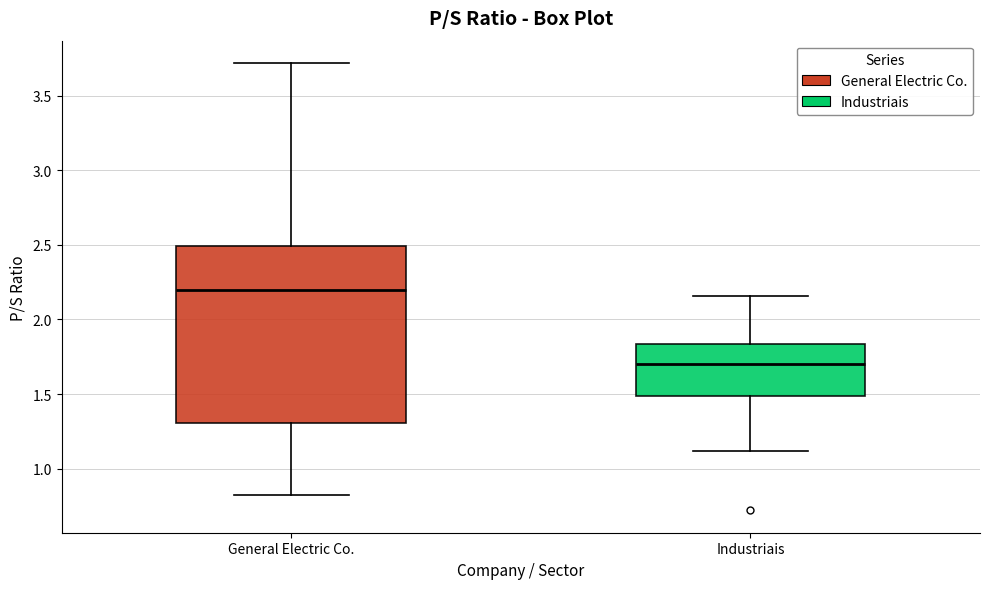

Where does the lower whisker of the box for Industriais end on the y-axis? The values are not printed on the chart, so give them approximately, as read against the axis.

1.10